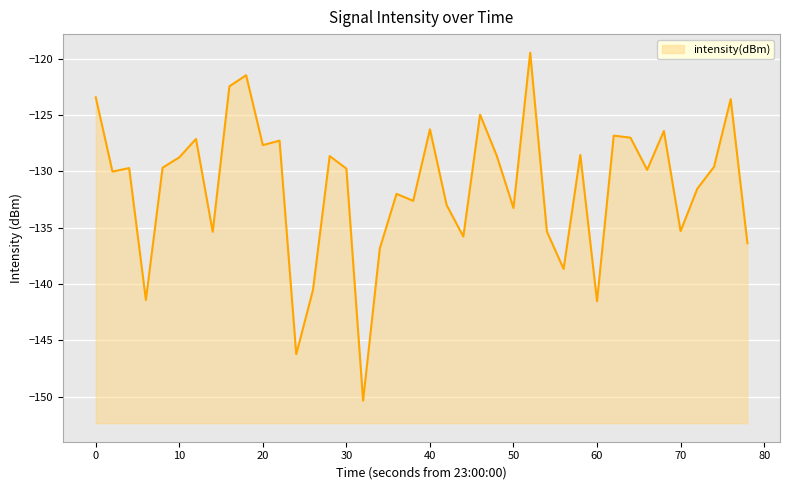

What is the maximum value shown in the chart?

-119.5